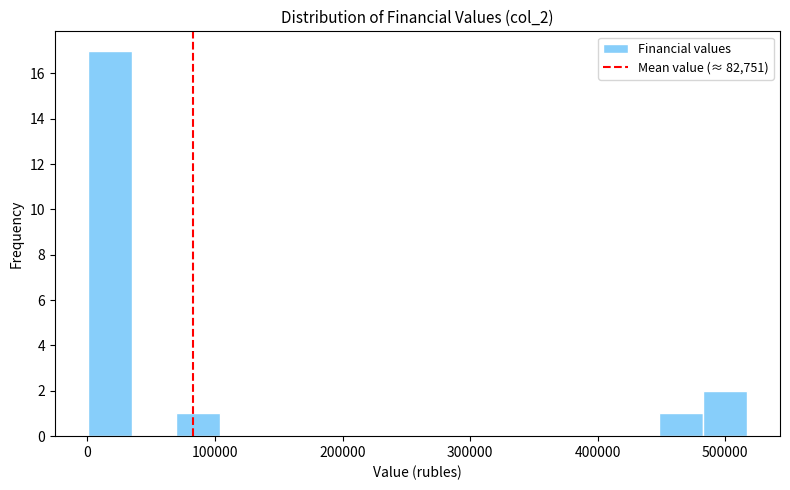

Read against the x-axis, roughly where is the centre of the tallest bar?

20000